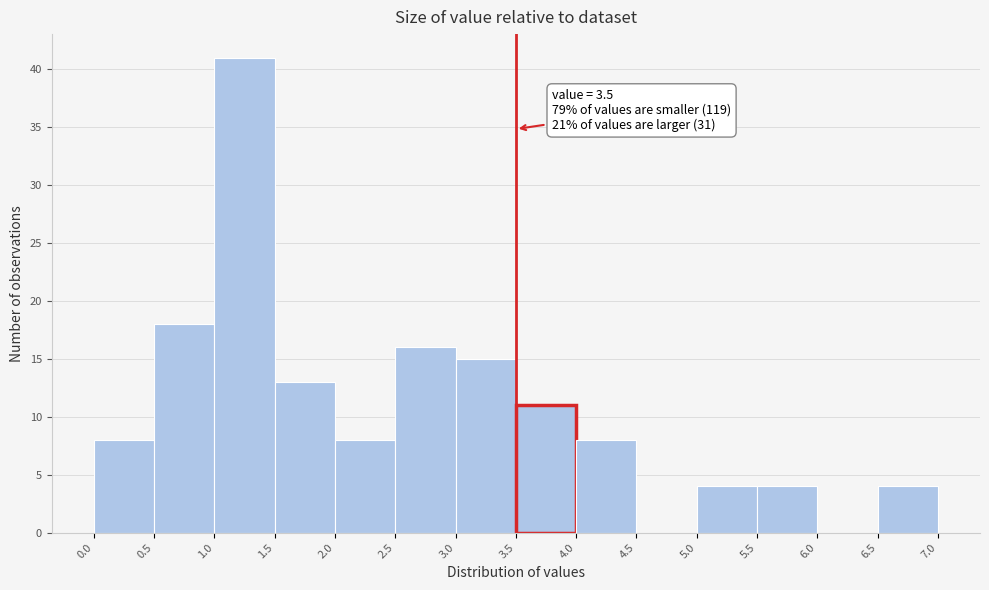

Which range on the x-axis has the tallest bar?

1.0 to 1.5